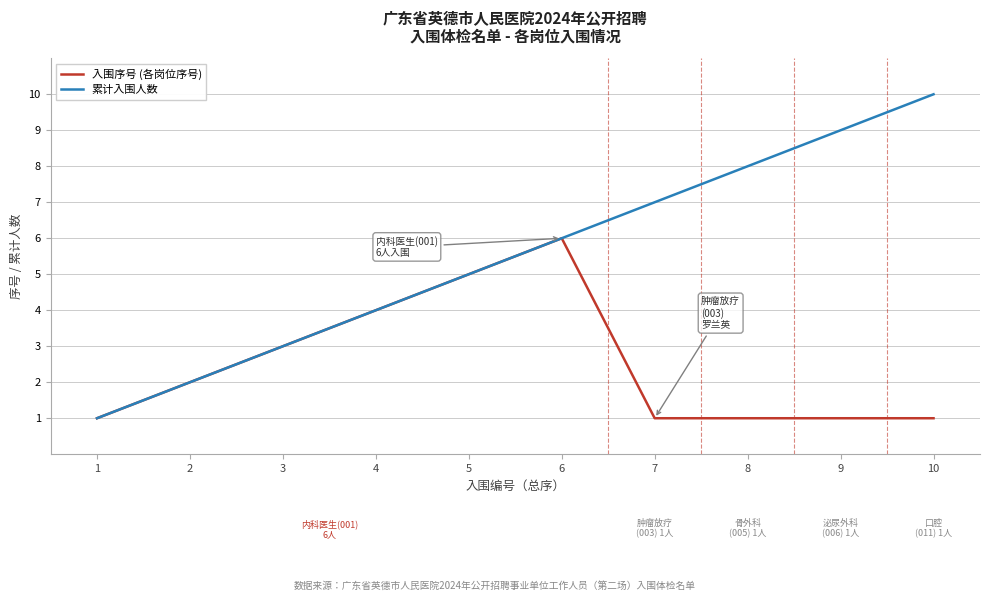

Reading left to right, transcribe all the data shown in this chart.

入围序号 (各岗位序号): 1	2	3	4	5	6	1	1	1	1
累计入围人数: 1	2	3	4	5	6	7	8	9	10